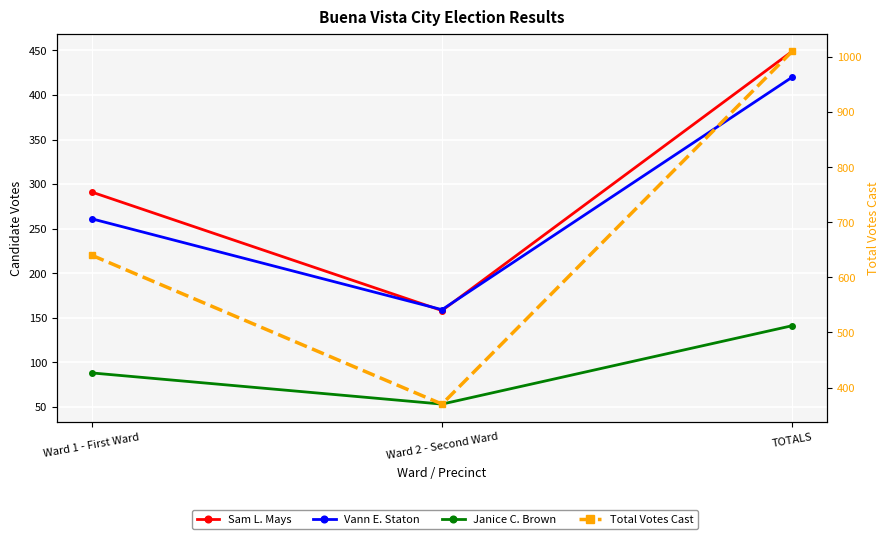

At which label does Janice C. Brown reach its minimum?

Ward 2 - Second Ward